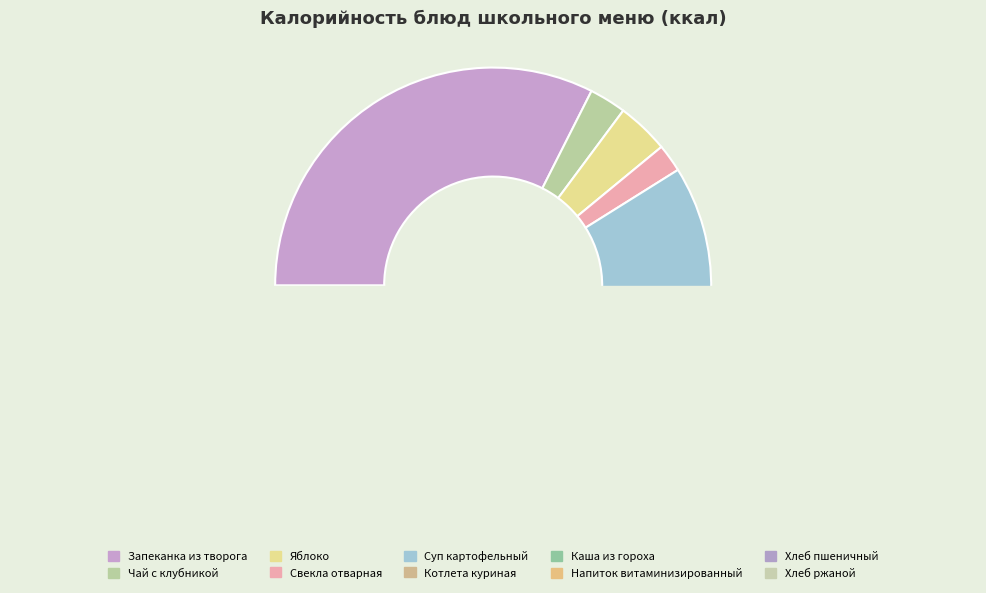

Is Напиток витаминизированный the majority of the pie?

No